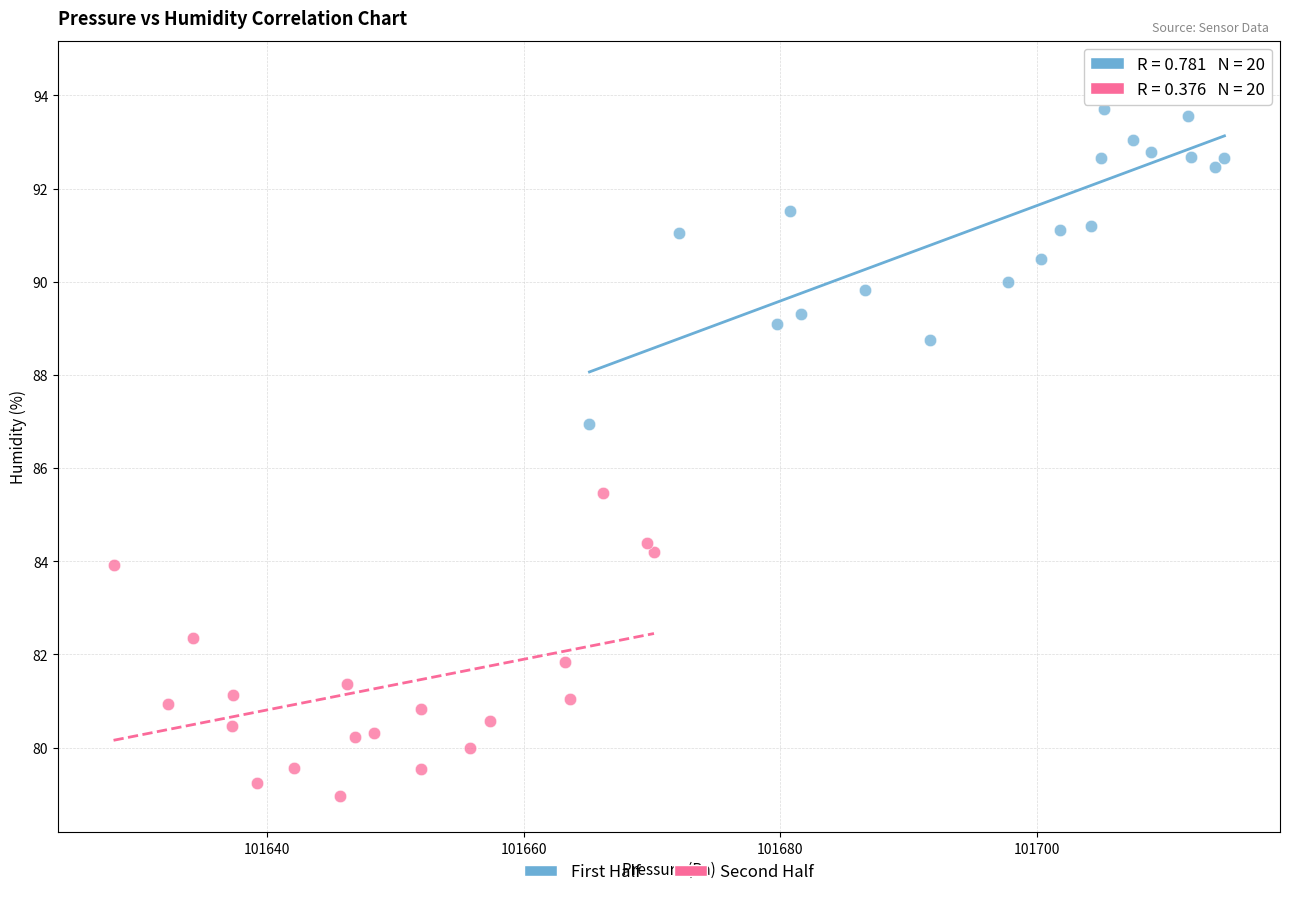

Which series contains the highest Y value?

First Half